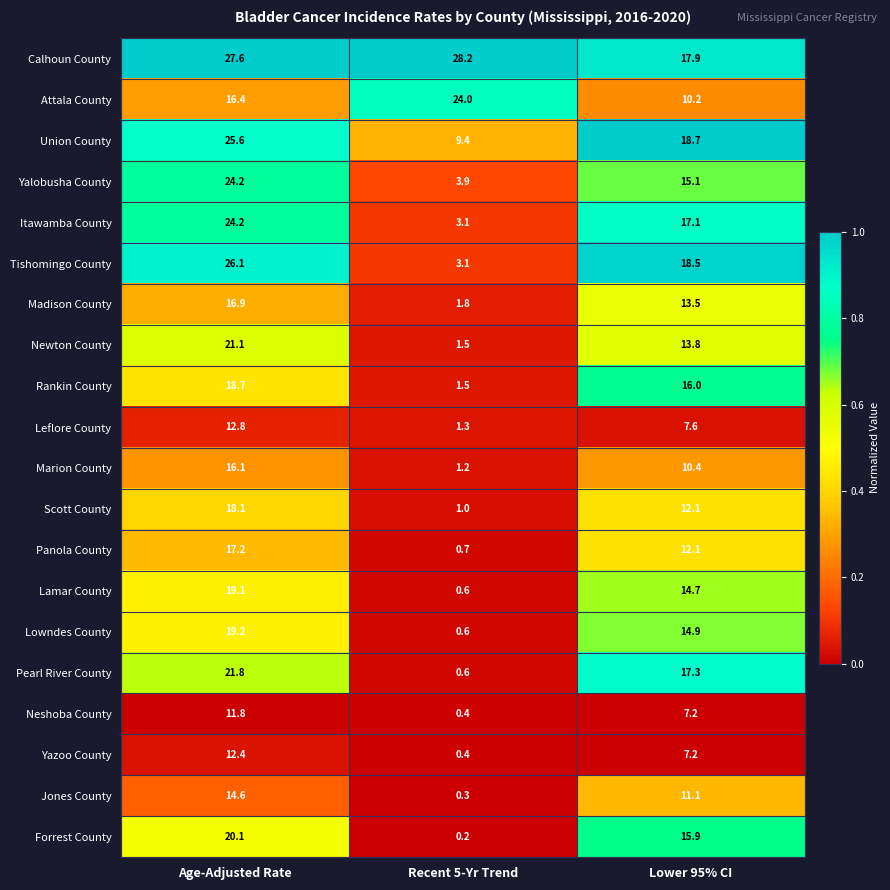

What is the difference between the maximum and minimum values in the Calhoun County series?

10.3